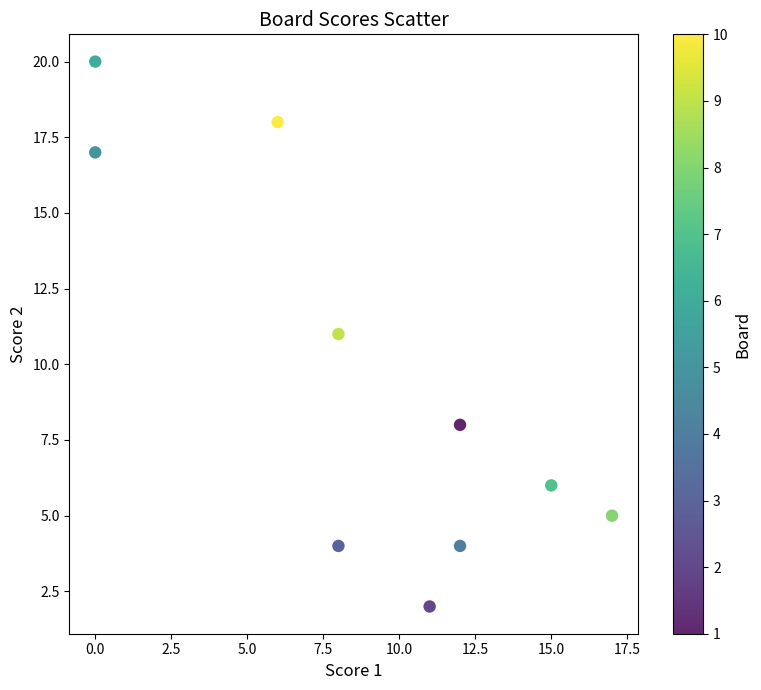

What is the range of X values (max minus min)?

17